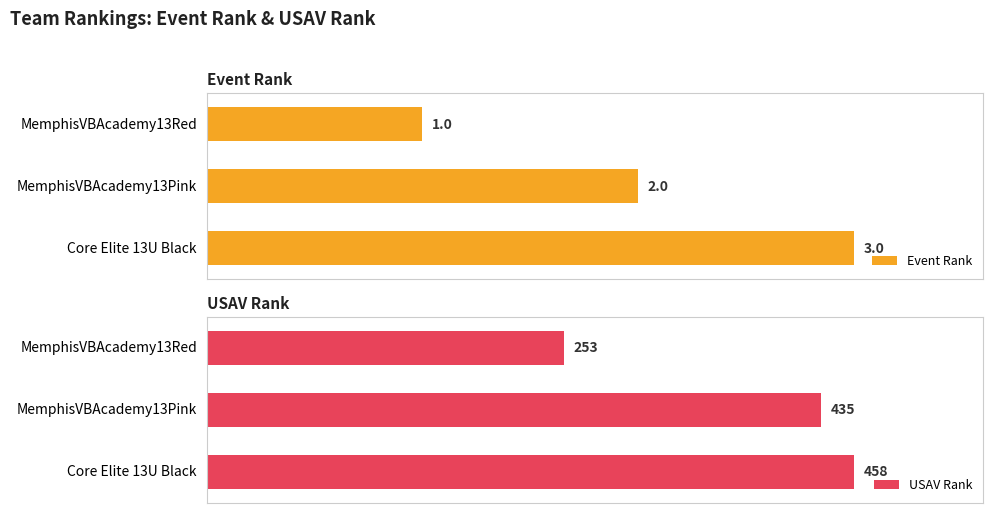

Which series has the widest spread of values?

Event Rank